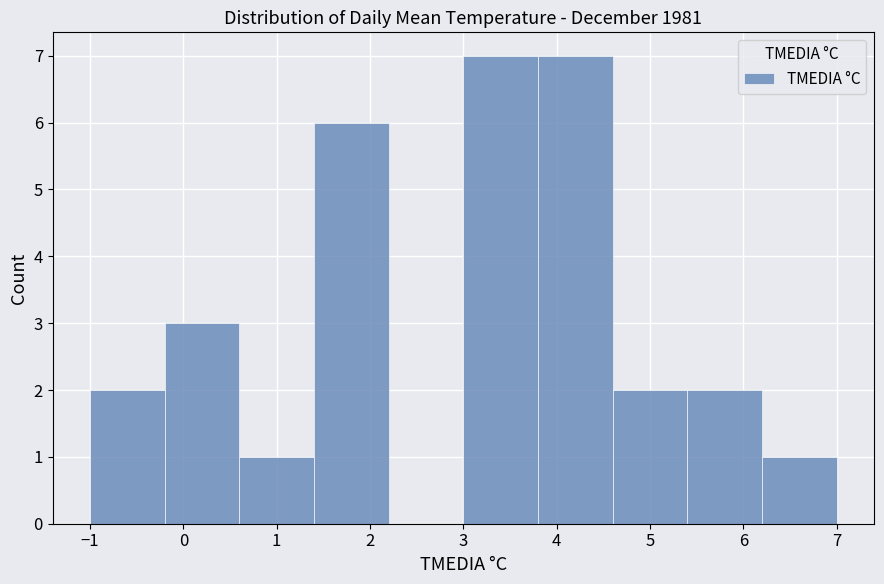

What is the height of the bar covering 3.8 to 4.6 on the x-axis? The values are not printed on the chart, so give them approximately, as read against the axis.

7